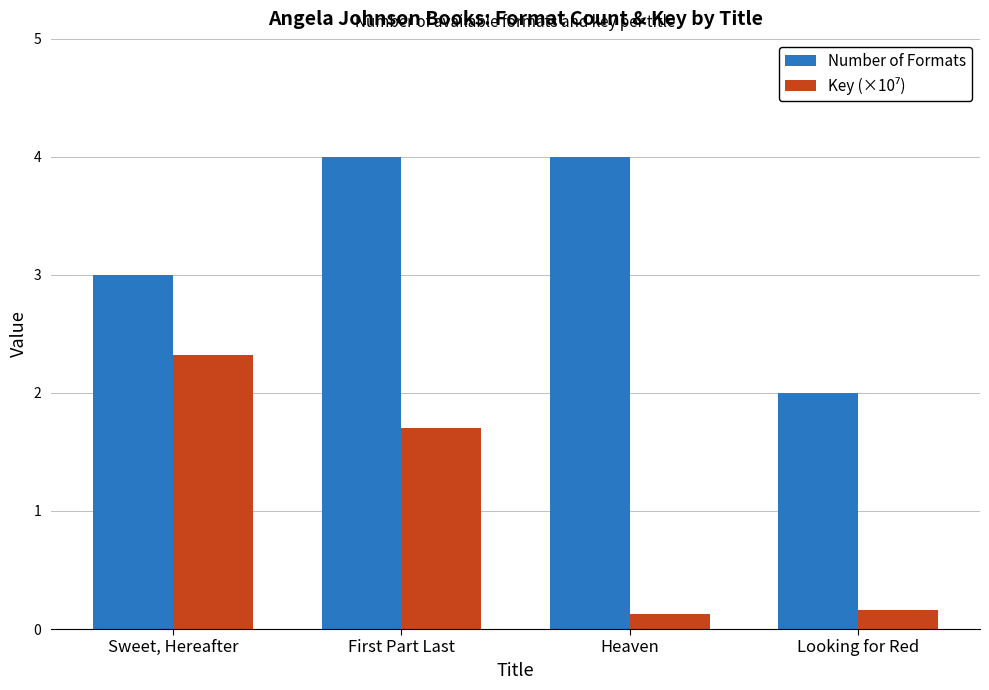

The Number of Formats series shows 2.0 at Sweet, Hereafter. True or false?

False